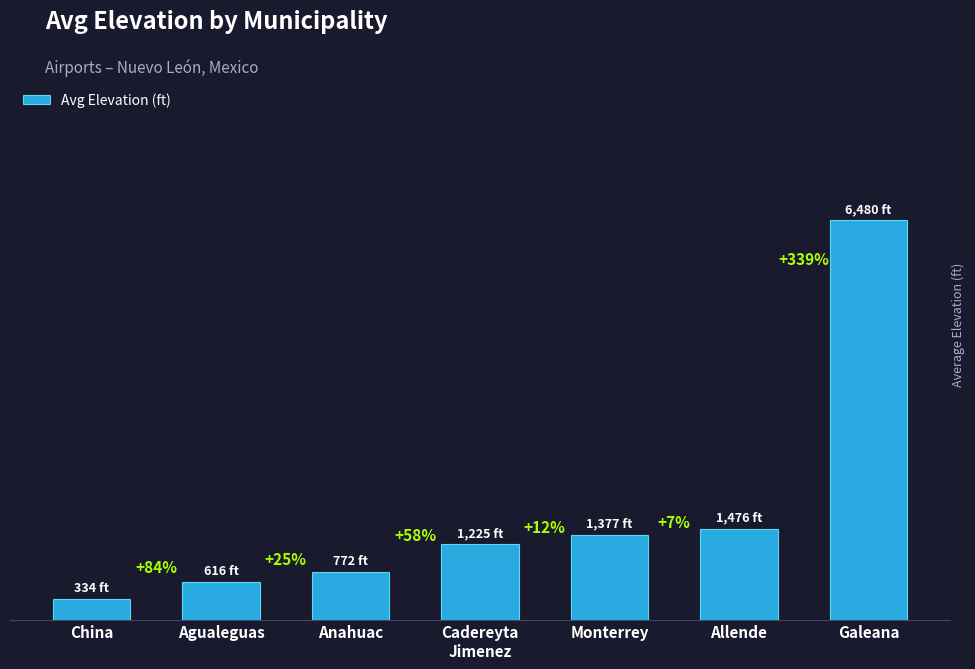

Are the bars horizontal?

No